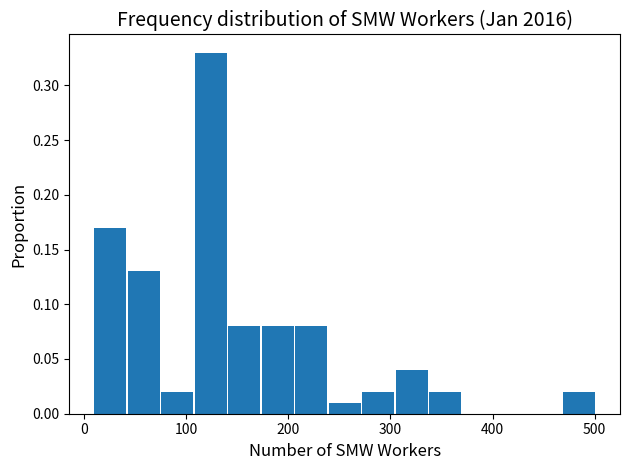

Around what value on the x-axis is the tallest bar? Give the approximate position of its centre, as read against the axis.

120